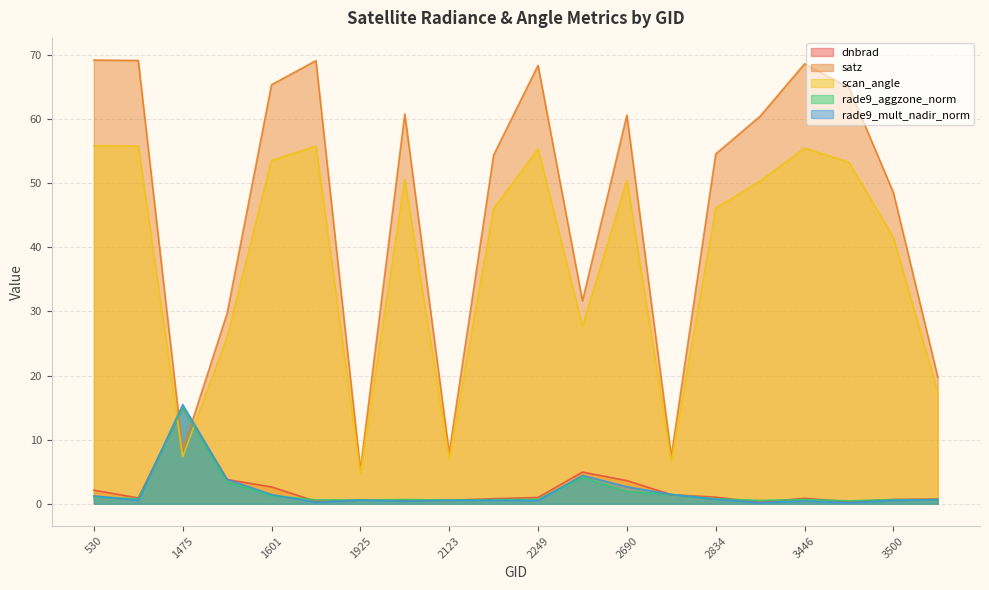

True or false: rade9_mult_nadir_norm has a value of 0.4 at 3446.

True